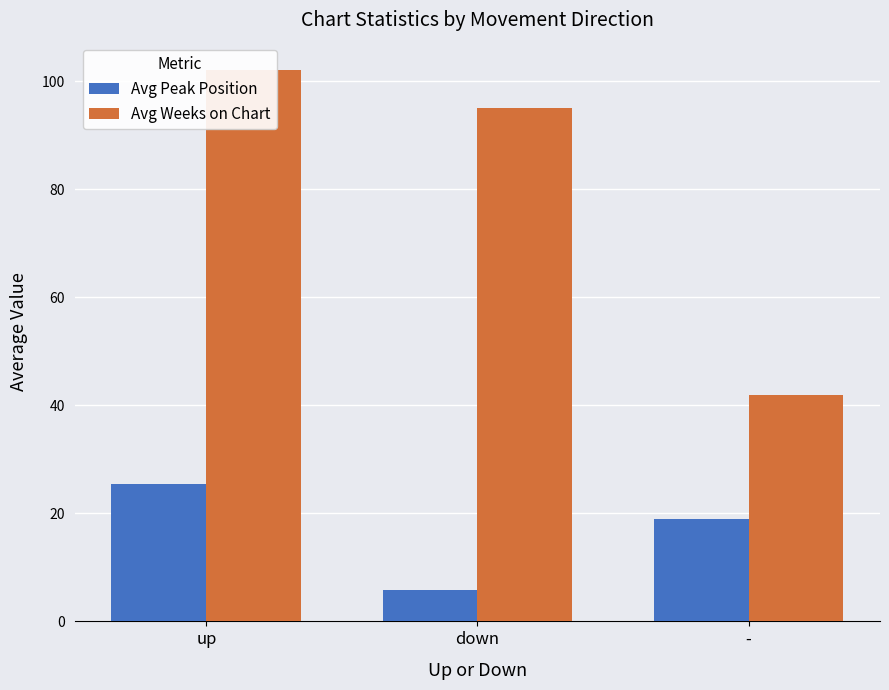

At which label is Avg Weeks on Chart closest to 71?

down